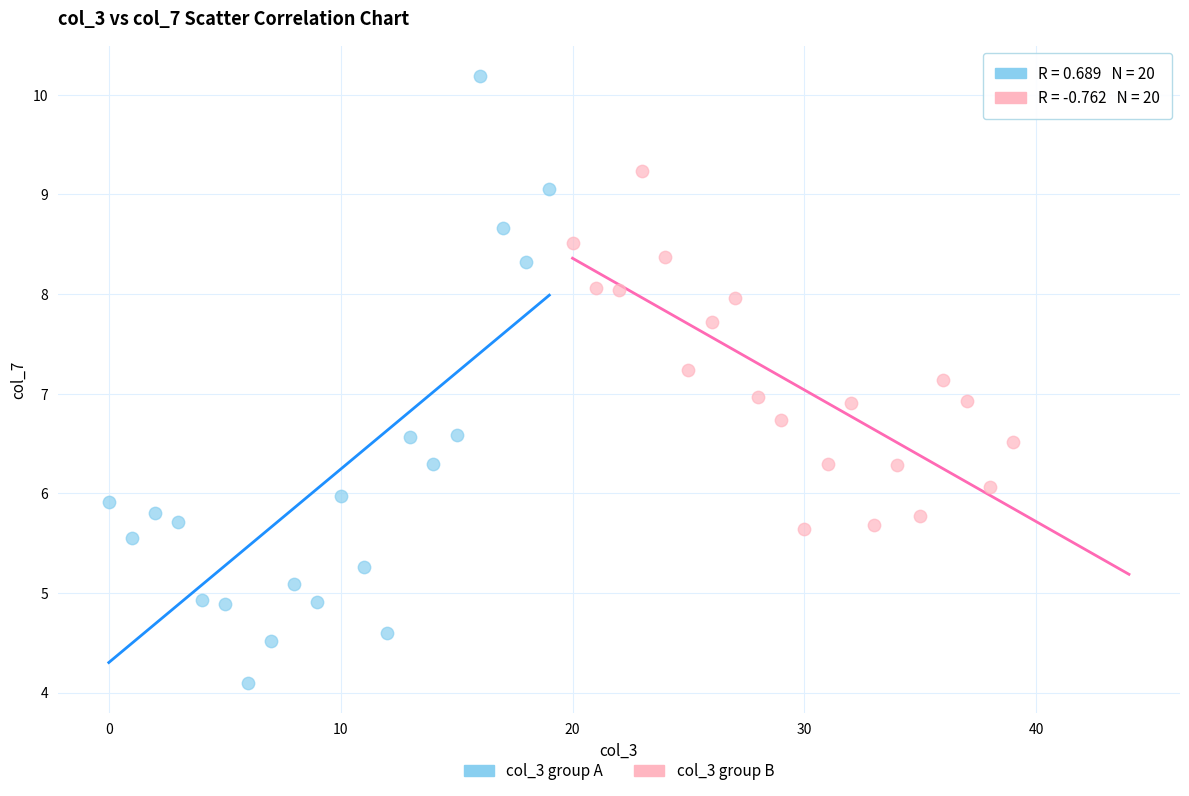

Which series has the largest Y range (max minus min)?

col_3 group A